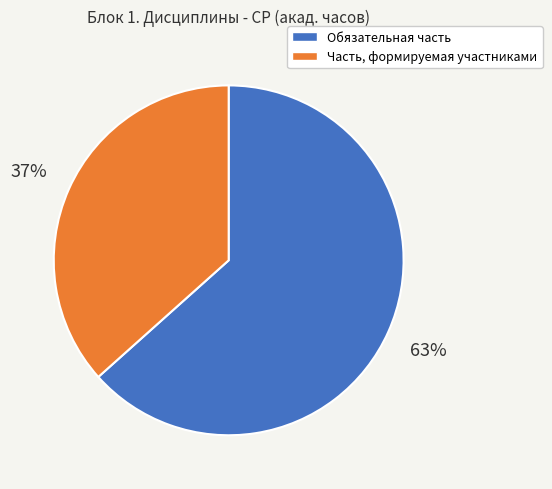

Do Обязательная часть and Часть, формируемая участниками together represent more than half of the pie?

Yes